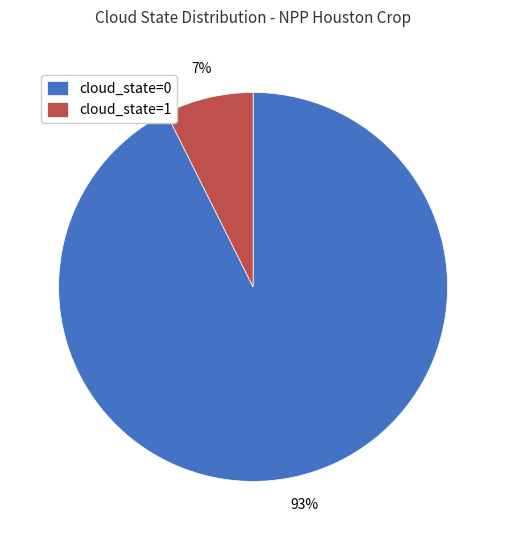

Which slice represents more than half of the pie?

cloud_state=0